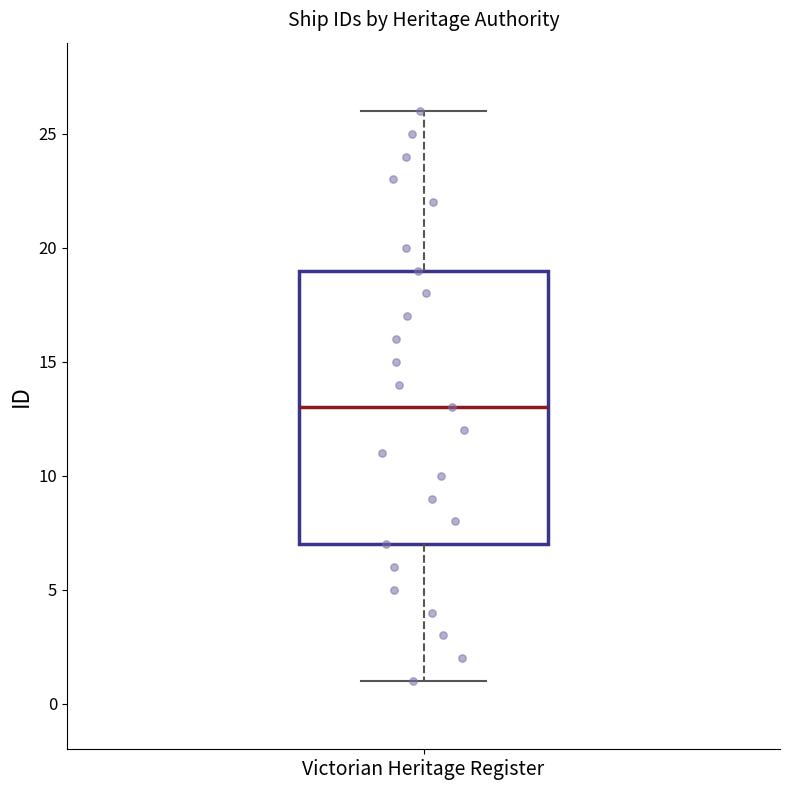

Read this box plot against the y-axis: the position of the median line, the range covered by the box, and the ends of both whiskers. The values are not printed on the chart, so give them approximately, as read against the axis.

median 13, box 7 to 19, whiskers 1 to 26